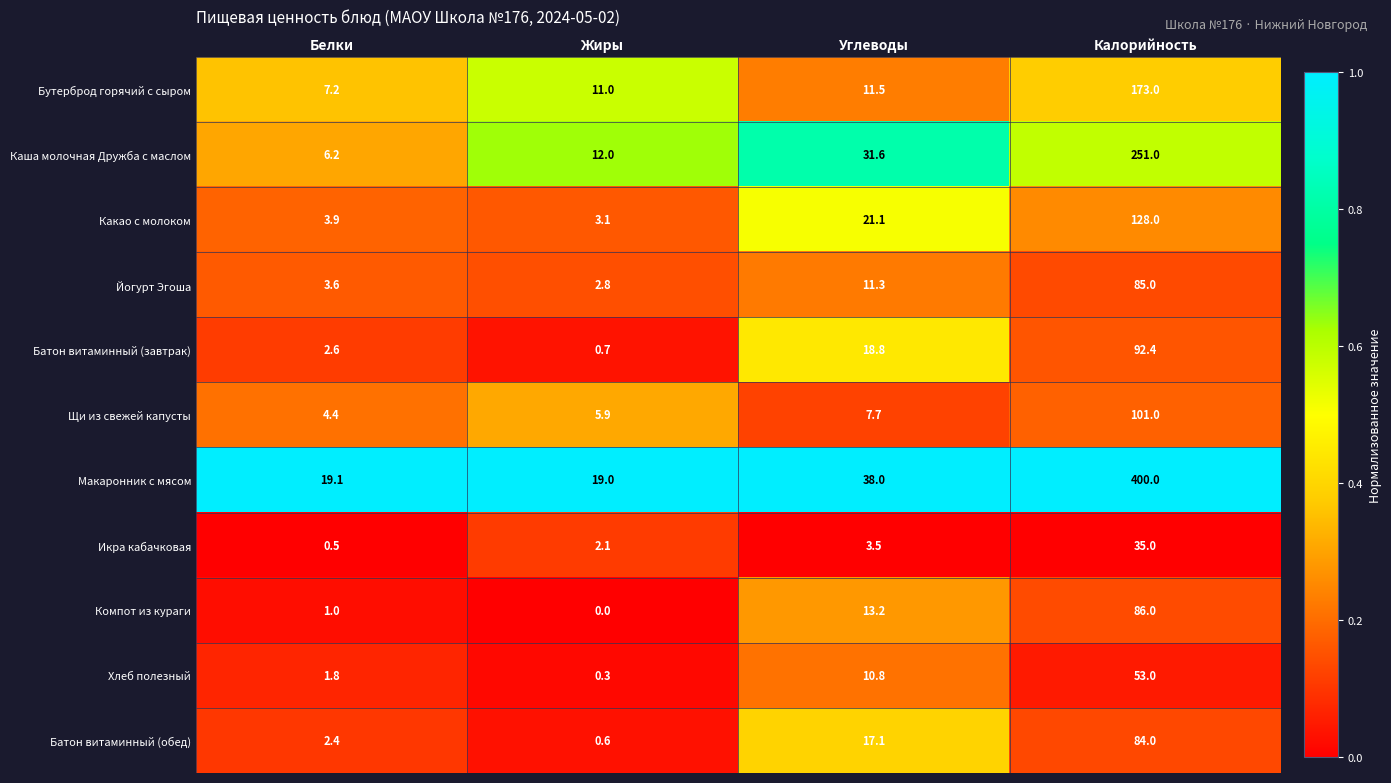

Rank the series at Жиры from highest to lowest value.

Макаронник с мясом, Каша молочная Дружба с маслом, Бутерброд горячий с сыром, Щи из свежей капусты, Какао с молоком, Йогурт Эгоша, Икра кабачковая, Батон витаминный (завтрак), Батон витаминный (обед), Хлеб полезный, Компот из кураги